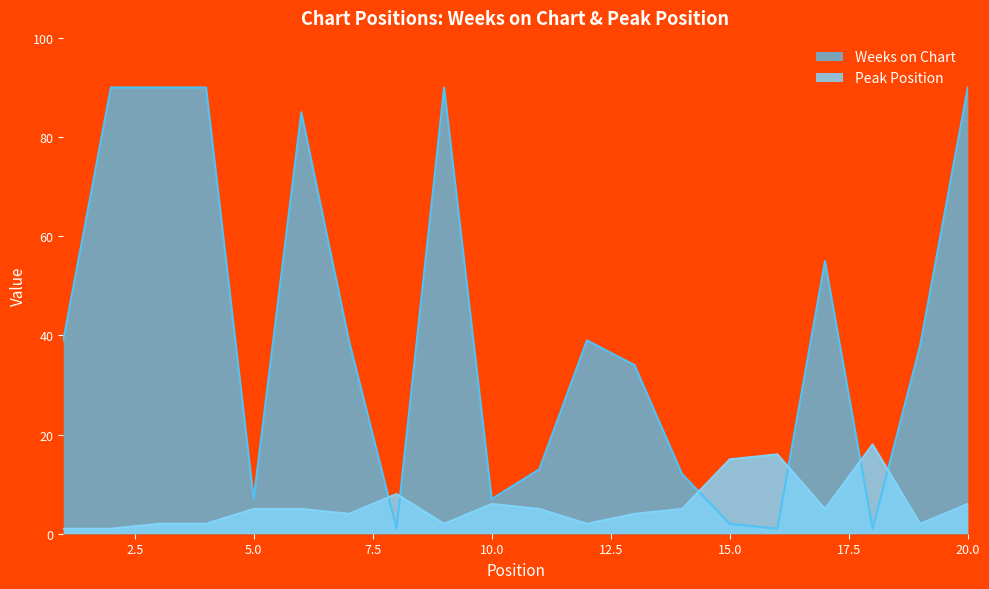

How many lines are shown in the chart?

2